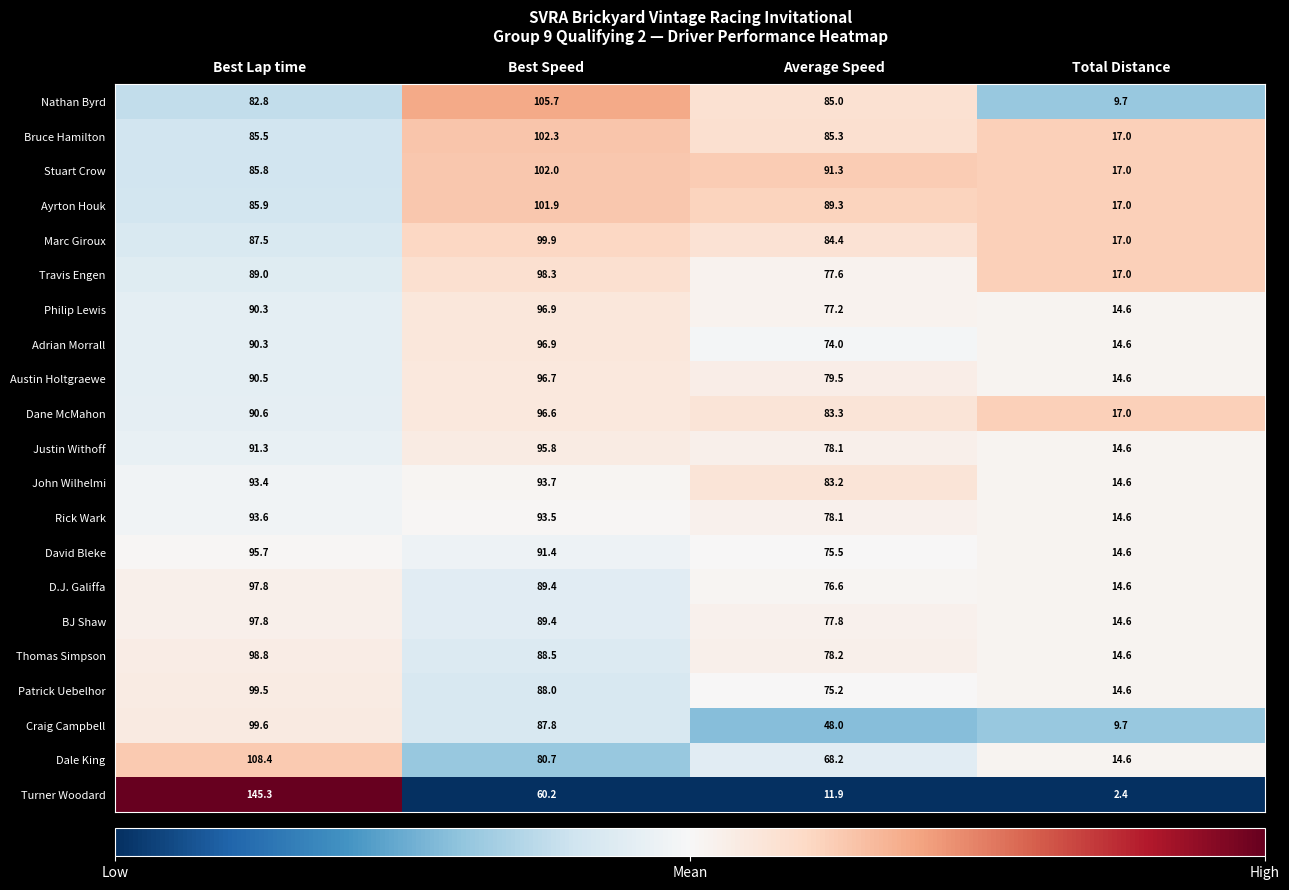

Between Best Lap time and Average Speed, which series saw the biggest shift?

Turner Woodard